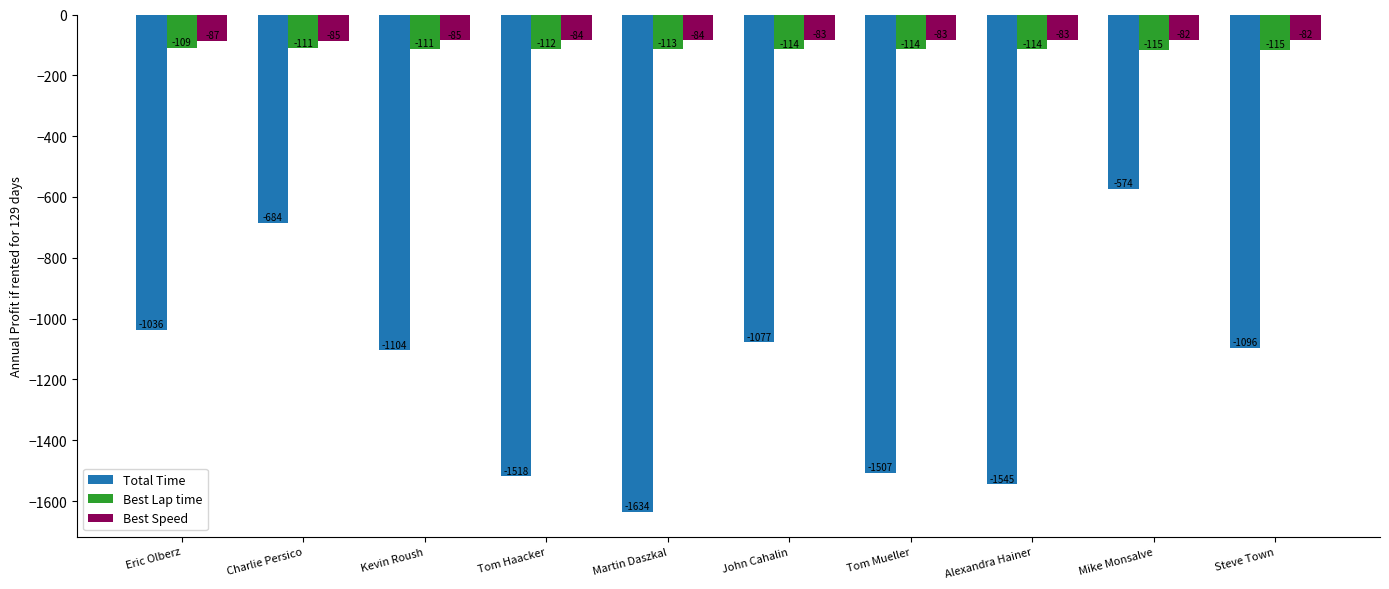

Are the bars grouped side by side (vs. stacked)?

Yes